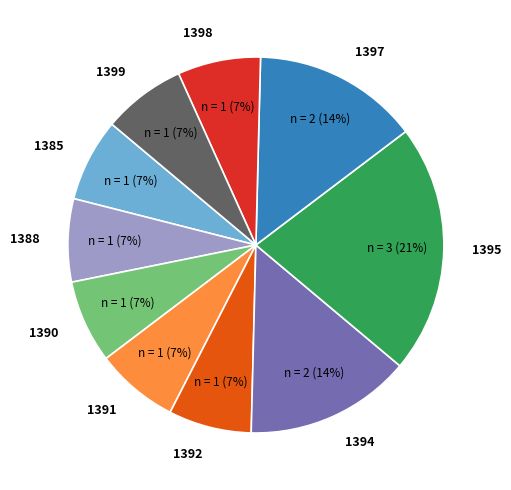

Is there a majority slice in this chart?

No